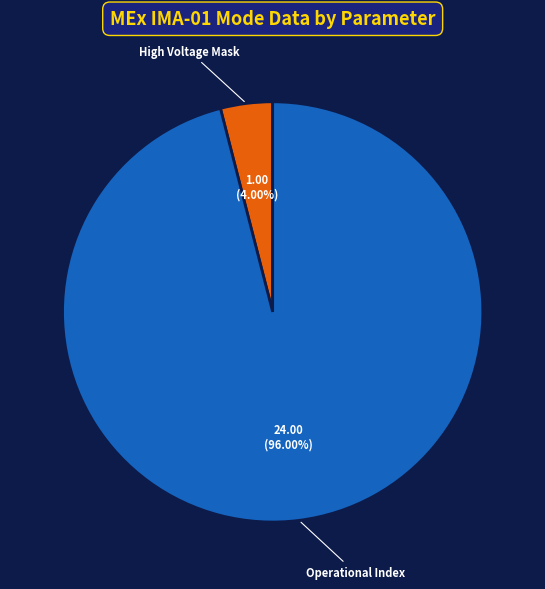

Is there any slice that represents more than half of the pie?

Yes